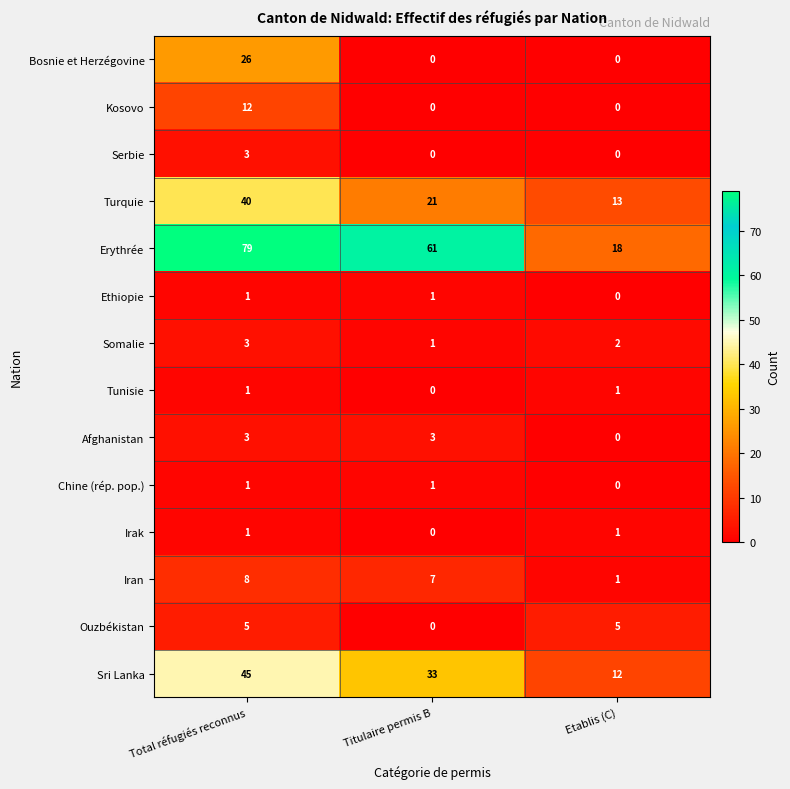

What is the total value across all series at Etablis (C)?

53